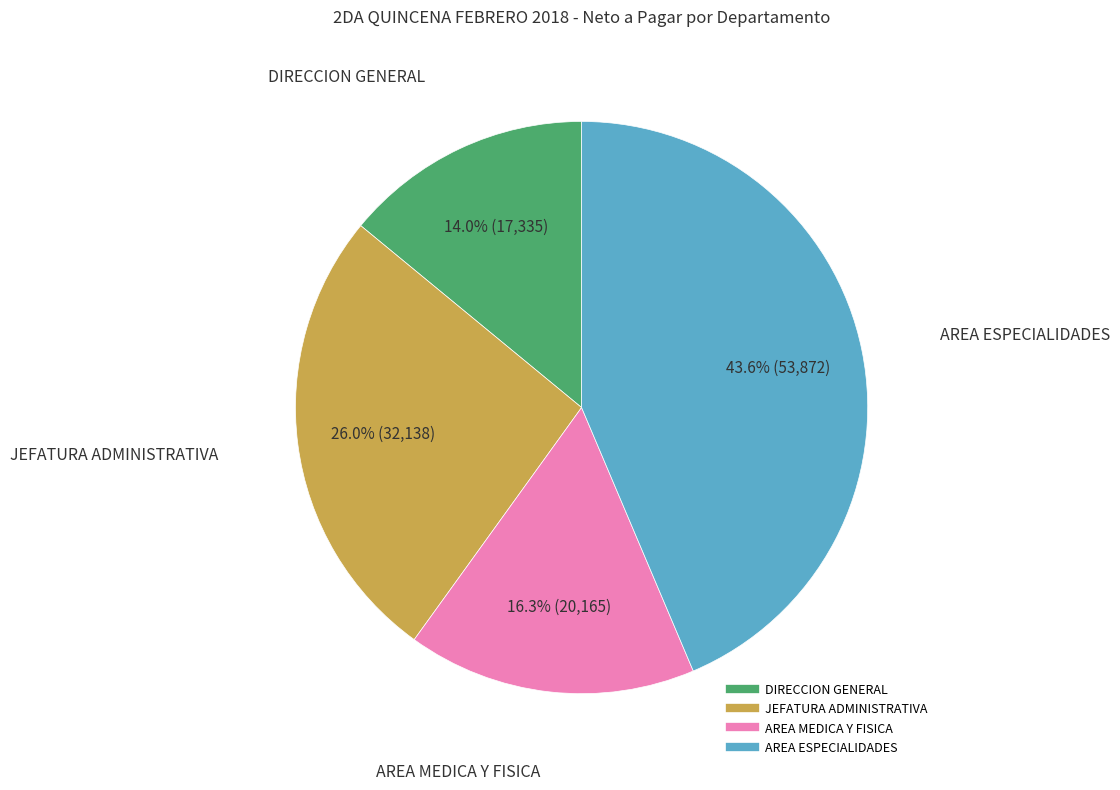

To the nearest percent, what is the average slice percentage?

25%